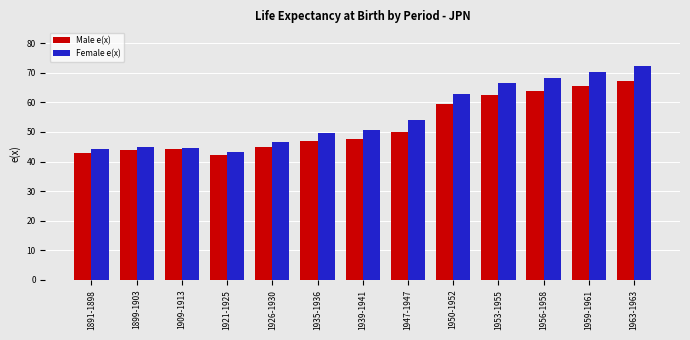

What is the minimum value shown in the chart?

42.1